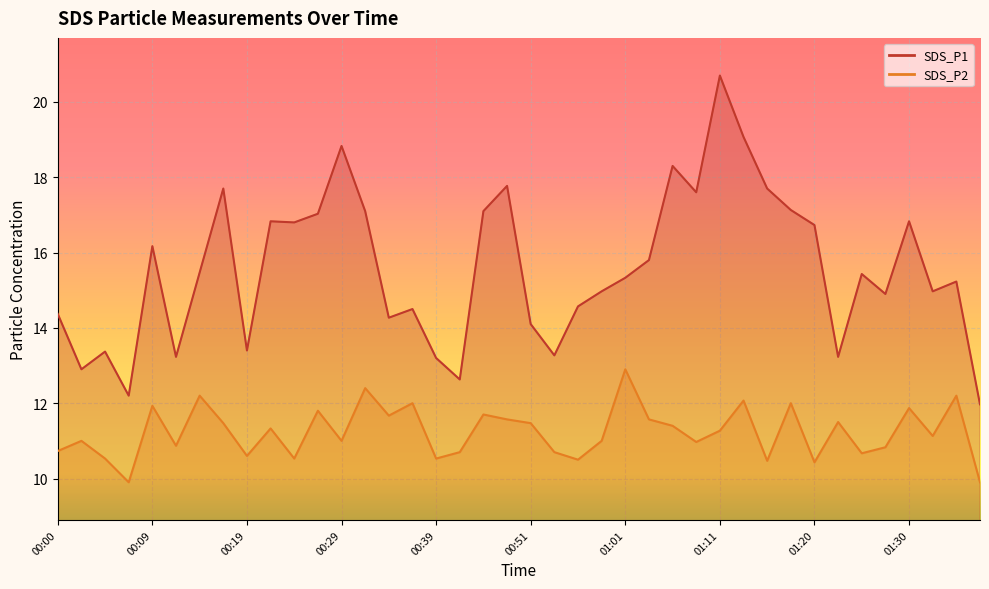

At how many categories does at least one series exceed 14?

30